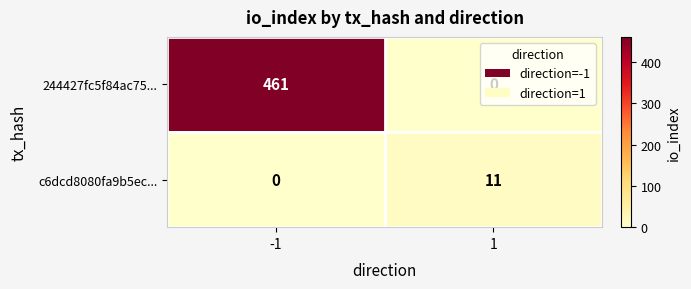

What is the total value across all series at -1?

461